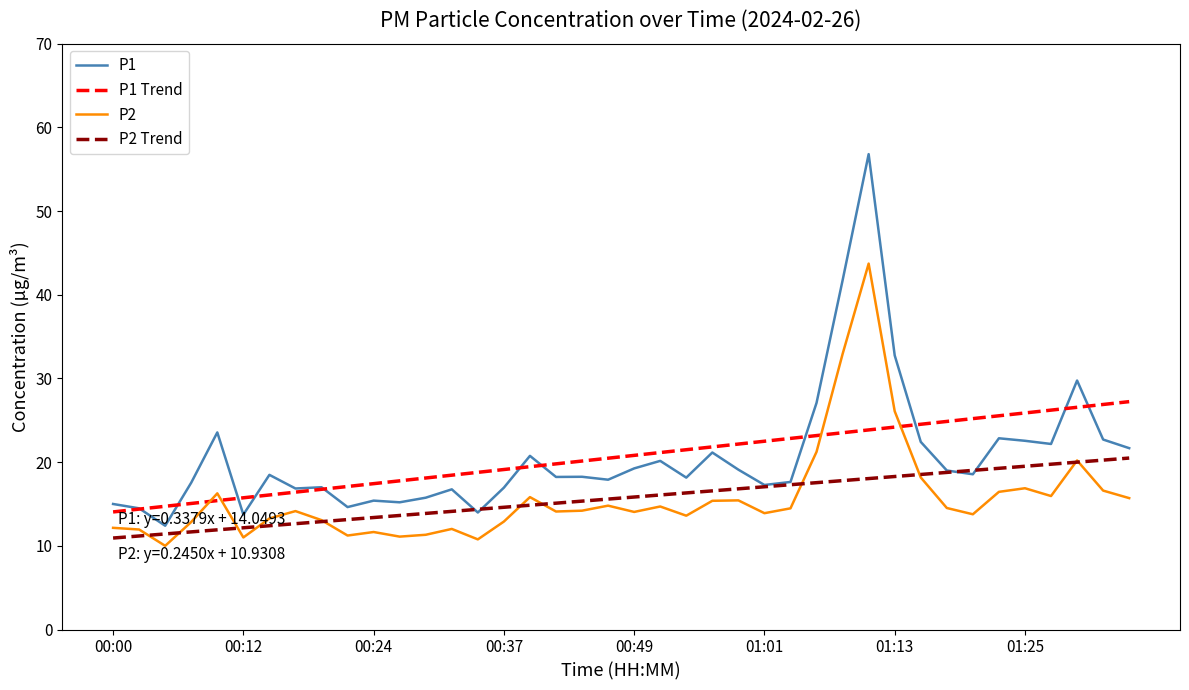

List the series in order of their peak value, lowest first.

P2 Trend, P1 Trend, P2, P1